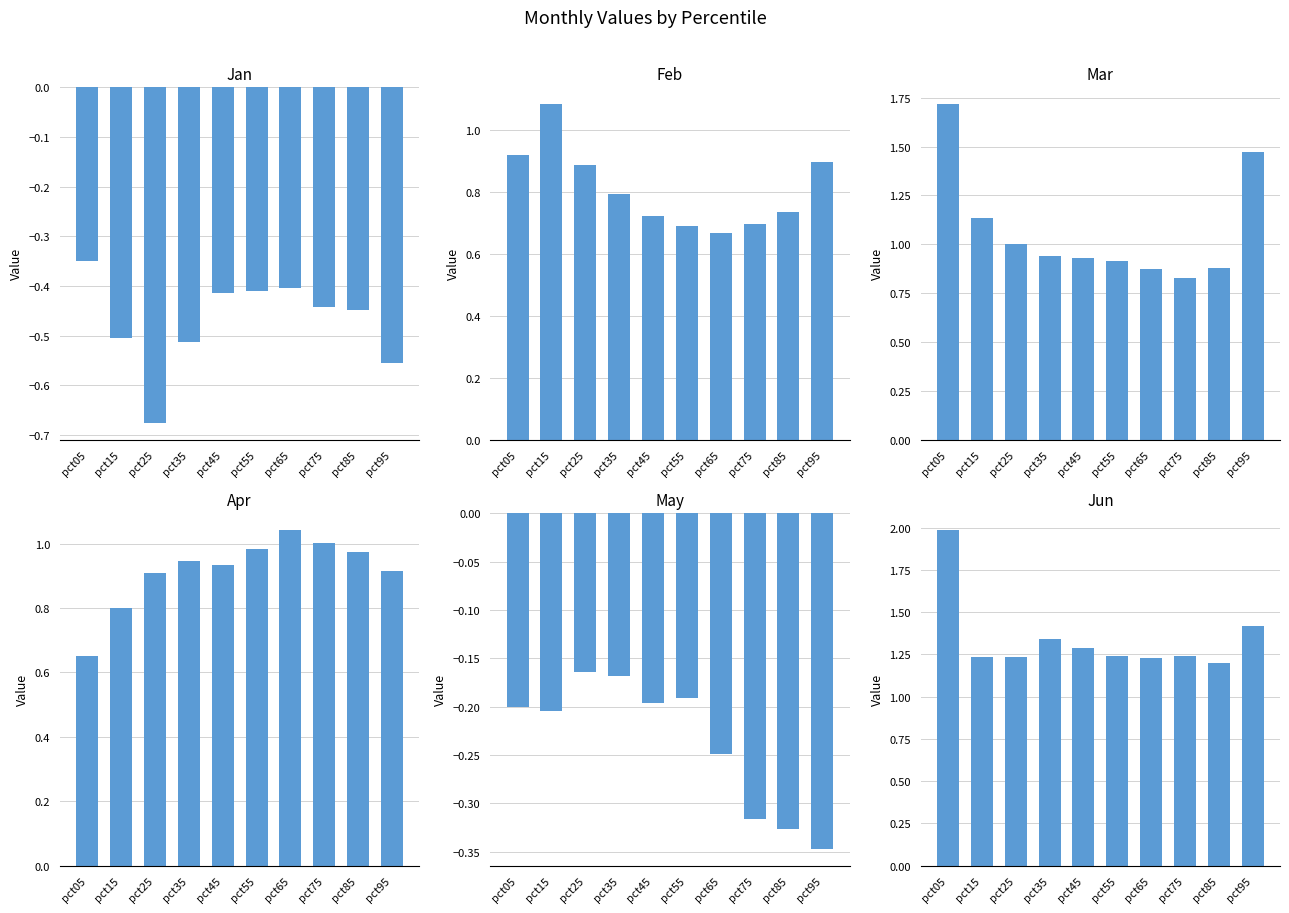

What are all the series names shown in the legend?

Jan, Feb, Mar, Apr, May, Jun